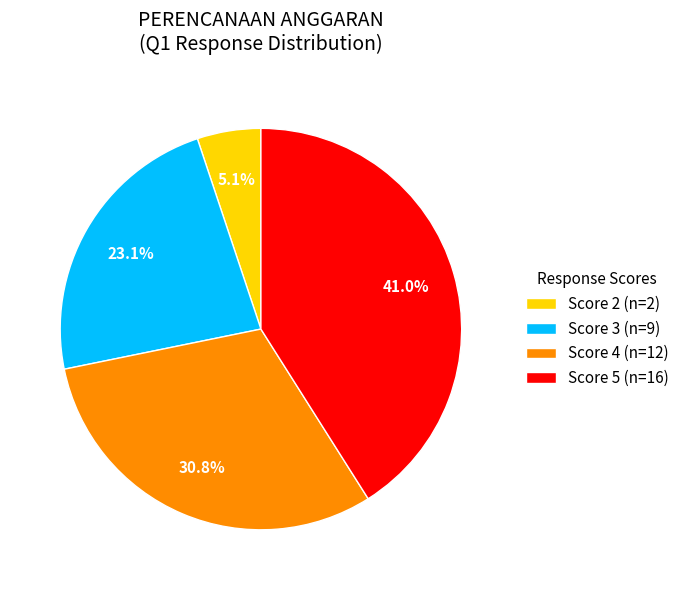

What percentage is NOT represented by Score 4 (n=12)?

69.2%